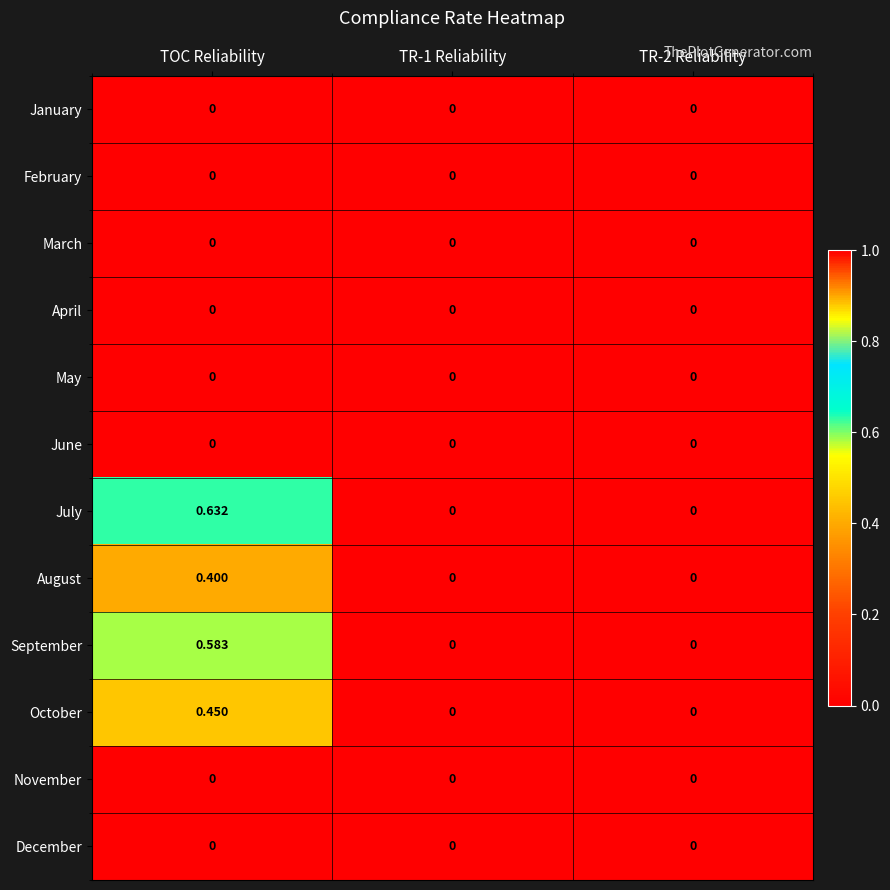

Which series has the widest spread of values?

July